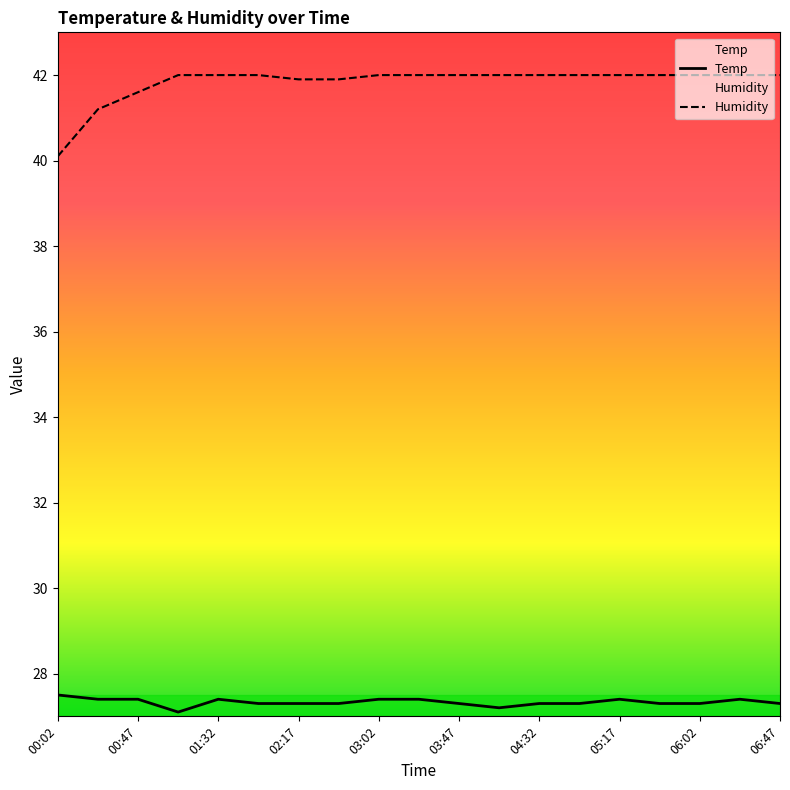

What is the minimum value for Temp?

27.1